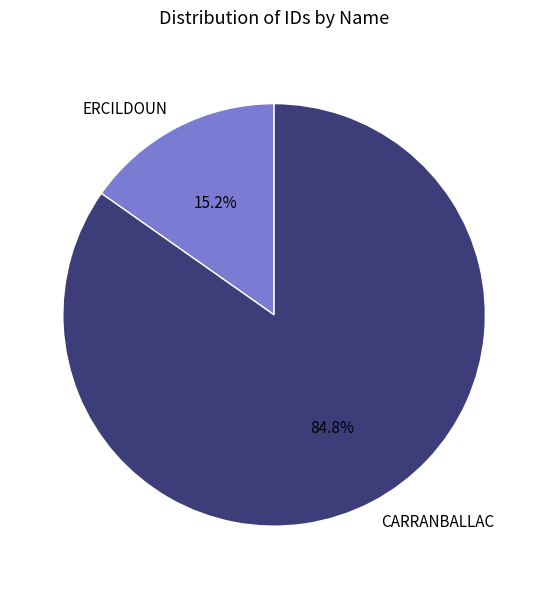

What is the majority slice?

CARRANBALLAC